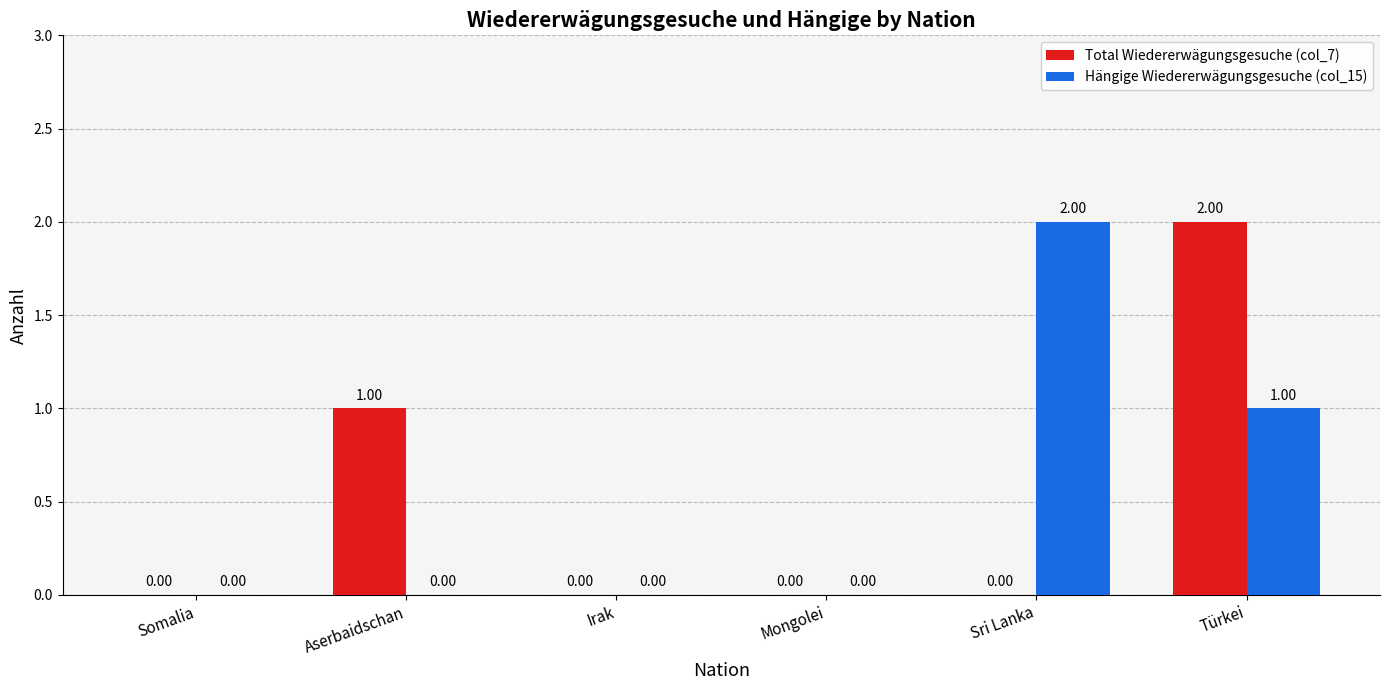

Which series changed the most between Sri Lanka and Türkei?

Total Wiedererwägungsgesuche (col_7)